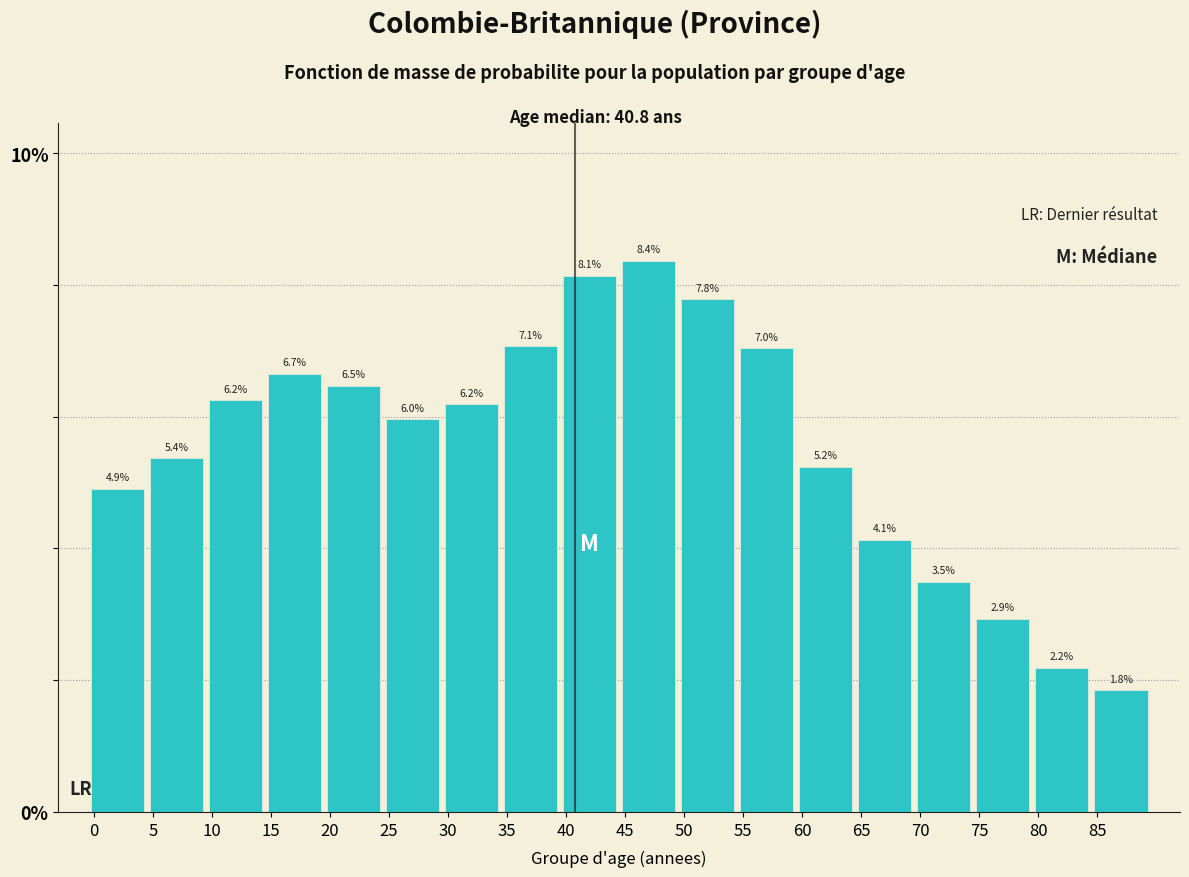

Reading left to right, what are all the values shown in this chart?

0=4.9	5=5.4	10=6.2	15=6.7	20=6.5	25=6.0	30=6.2	35=7.1	40=8.1	45=8.4	50=7.8	55=7.0	60=5.2	65=4.1	70=3.5	75=2.9	80=2.2	85=1.8